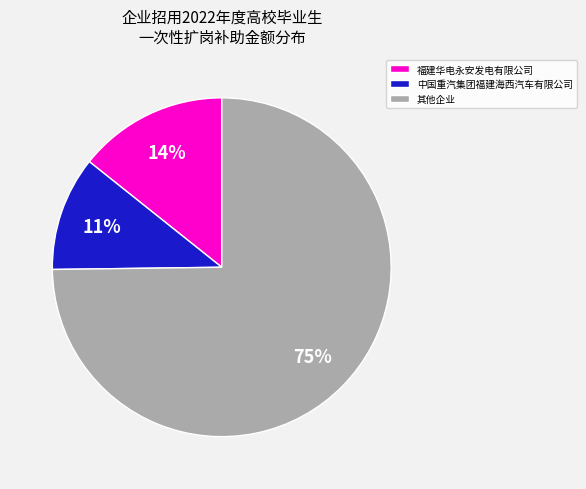

Rank the categories by value from highest to lowest.

其他企业, 福建华电永安发电有限公司, 中国重汽集团福建海西汽车有限公司